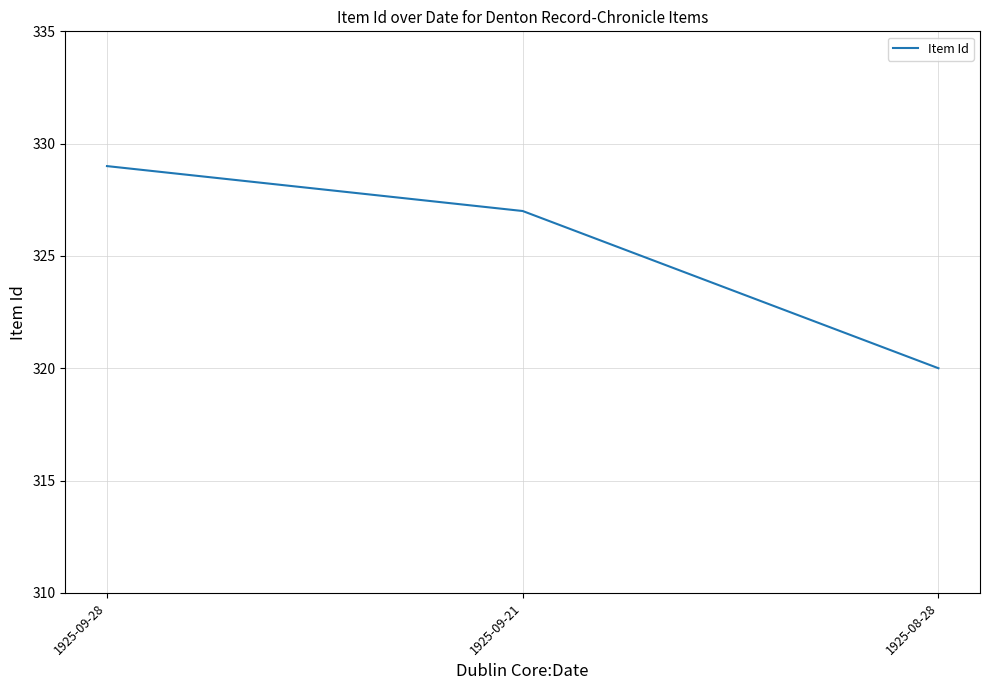

What position from the left is 1925-09-21?

2